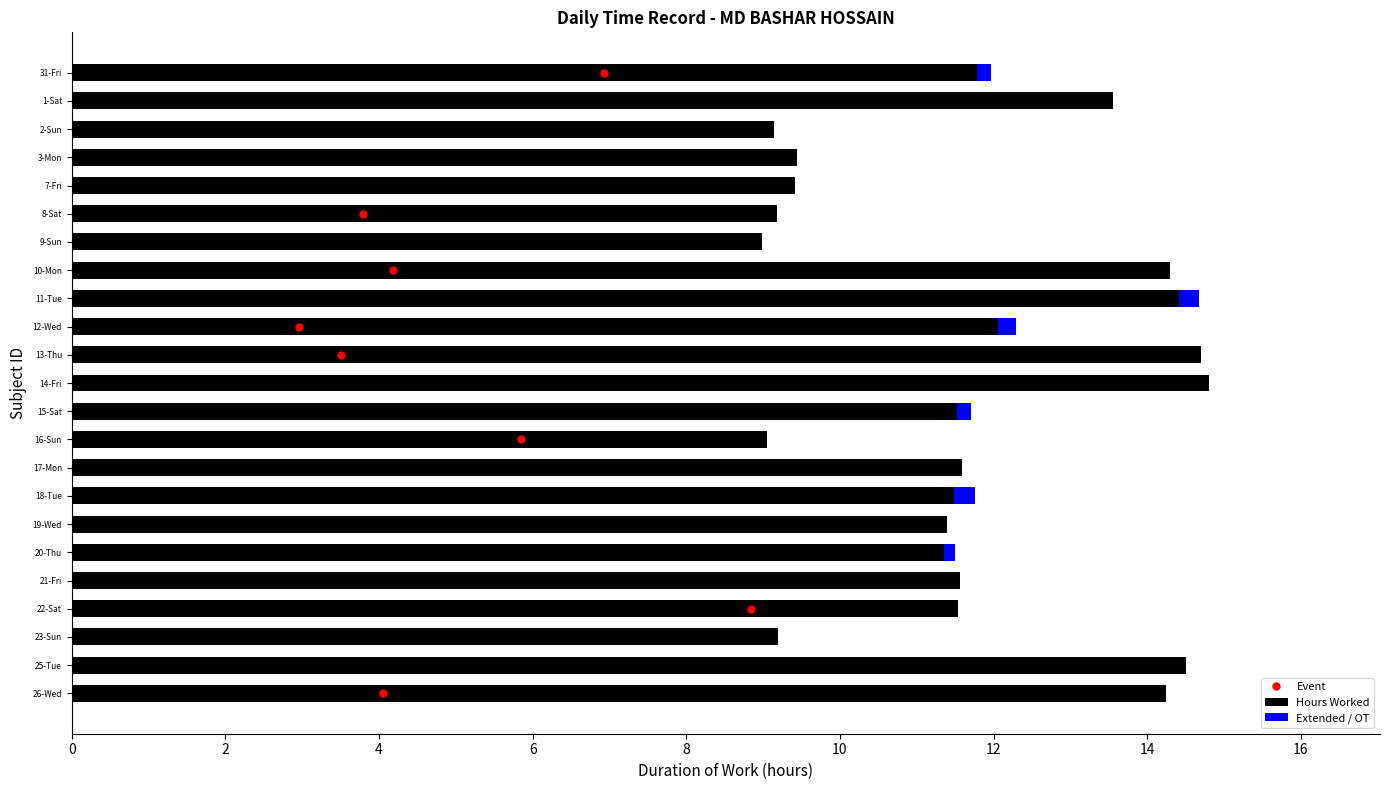

How many groups of bars are there?

23